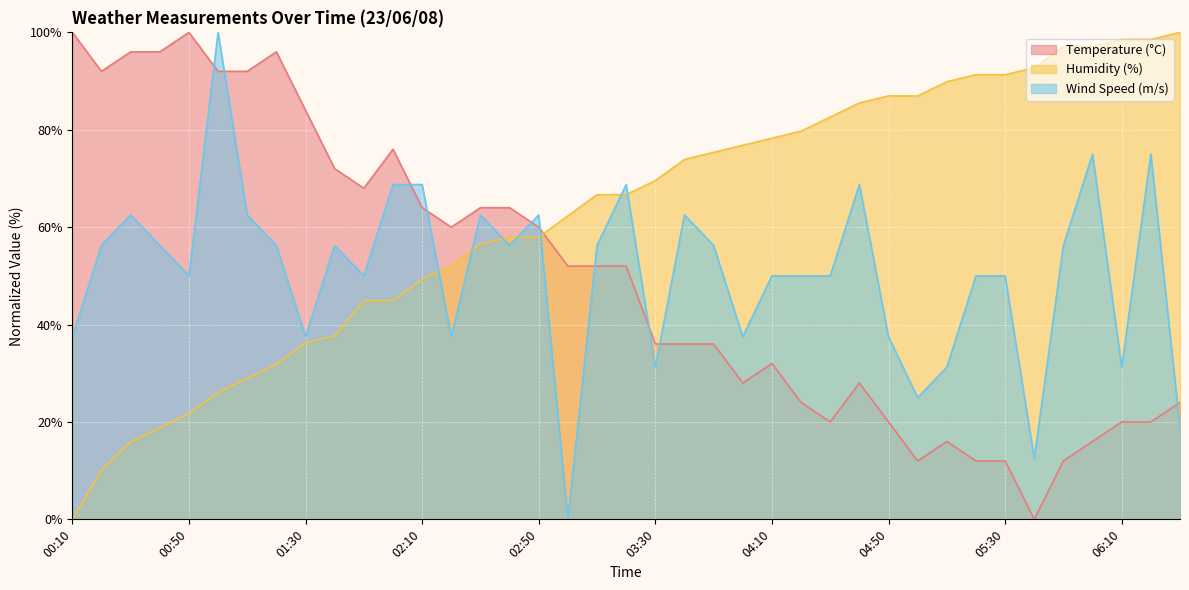

What is the label of the 34th point from the left?

05:40